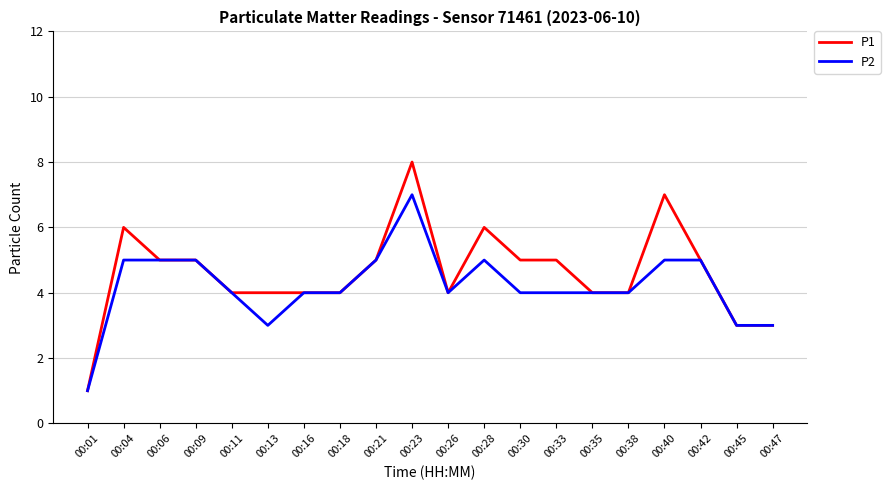

At 00:30, list the series in order from smallest to largest.

P2, P1